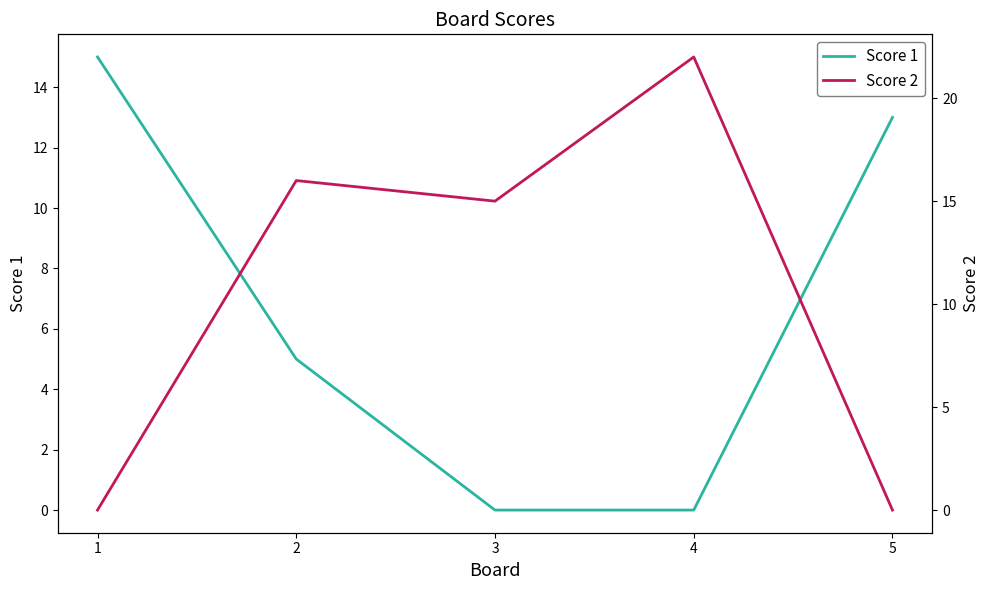

What is the total value across all series at 1?

15